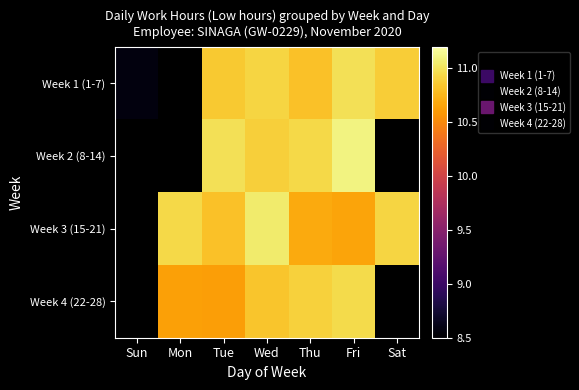

At which label does Week 2 (8-14) reach its minimum?

Sun